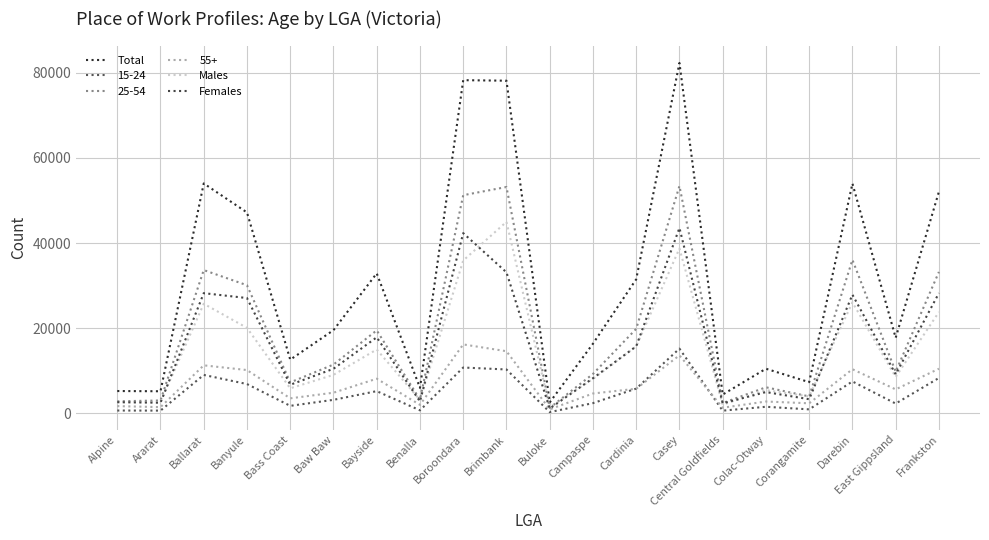

What is the value of the Total point at the 15th from the left?

4438